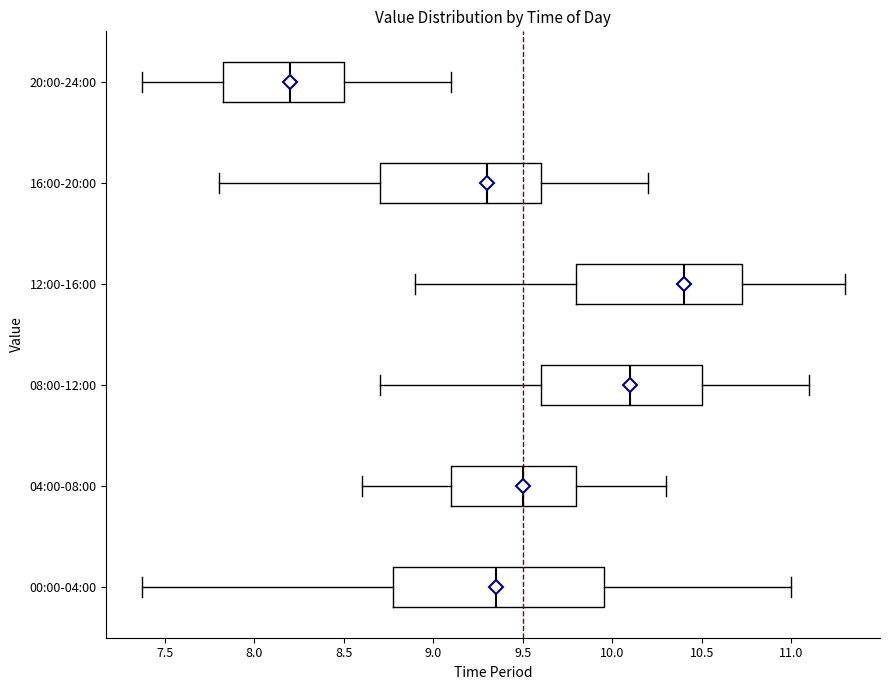

Comparing the boxes themselves (not the whiskers), which one is the widest?

00:00-04:00